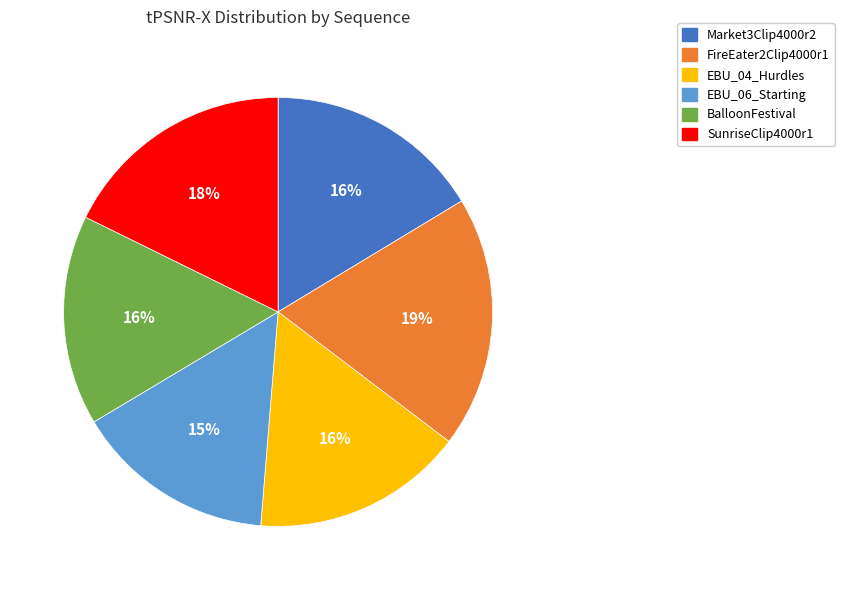

Is there a majority slice in this chart?

No